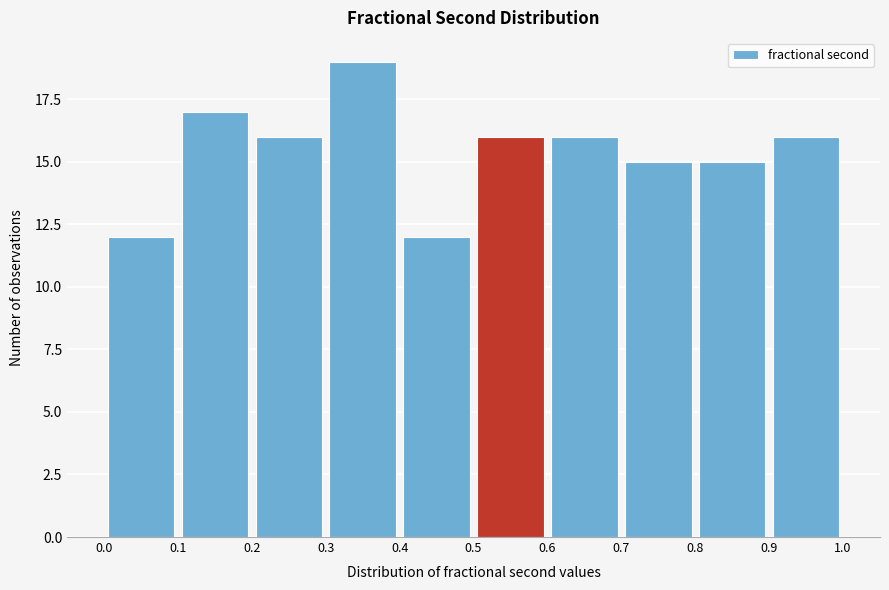

Over which range of the x-axis is the bar tallest?

0.3 to 0.4